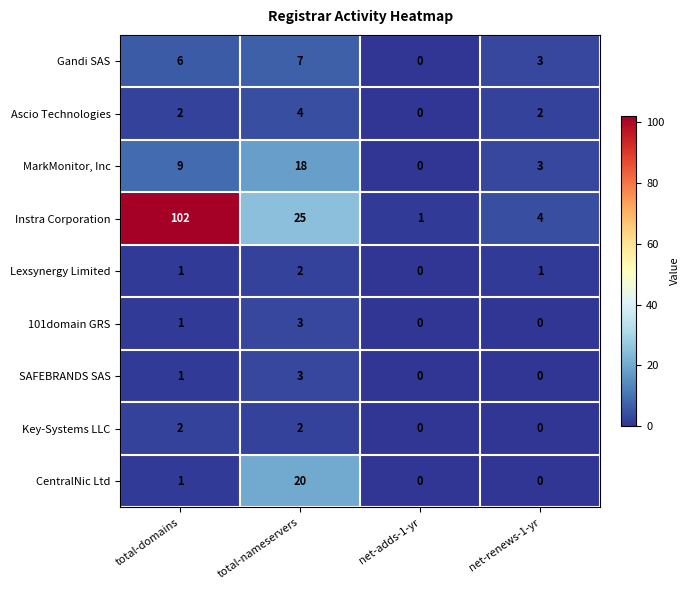

At which category does the chart reach its peak across all series?

total-domains